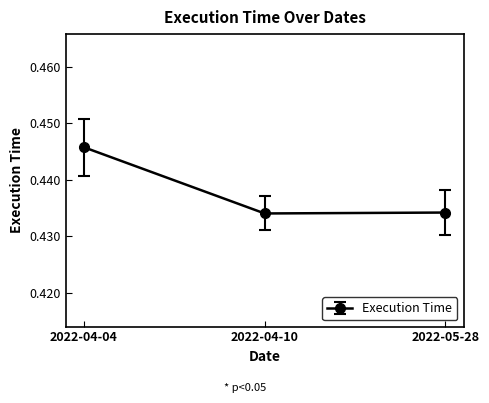

How many lines are shown in the chart?

1